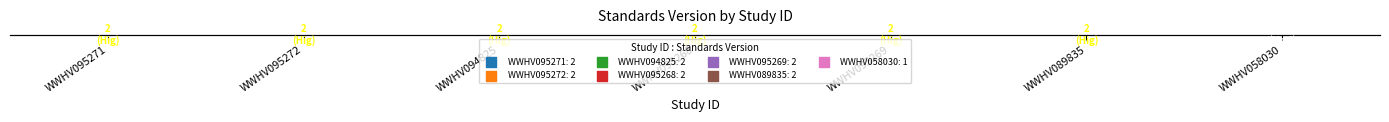

Approximately how many times larger is the value at WWHV095272 compared to WWHV089835?

1.0